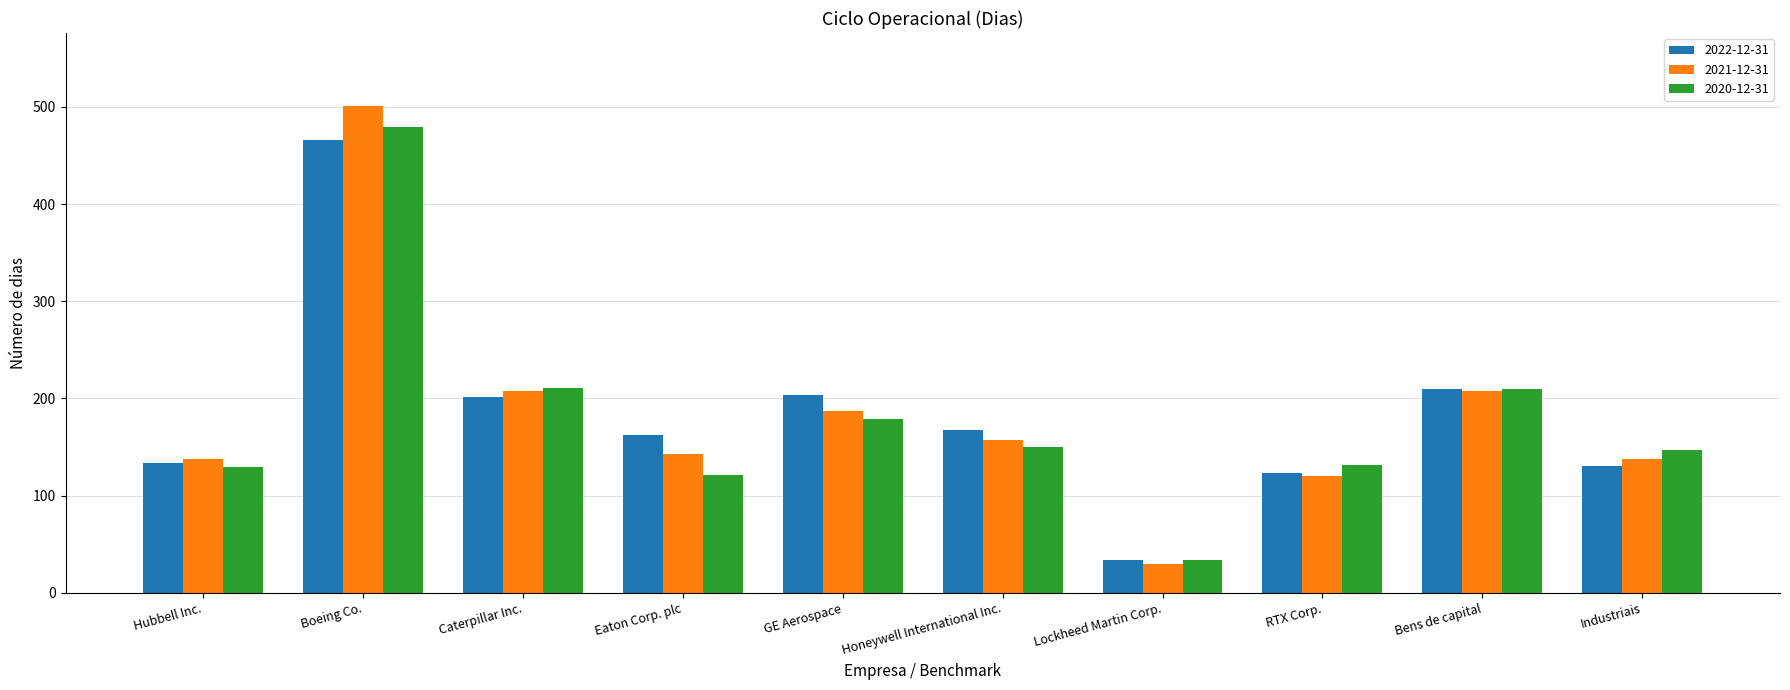

At which category is the sum across all series the highest?

Boeing Co.